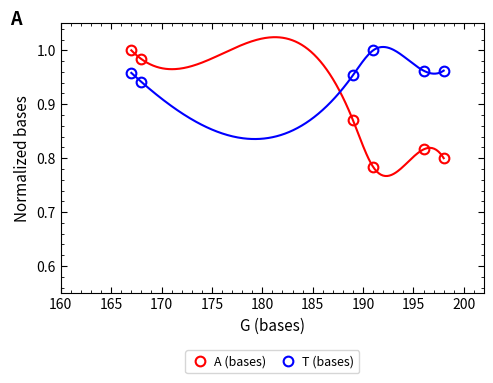

Rank the series by their average value, from highest to lowest.

T (bases), A (bases)